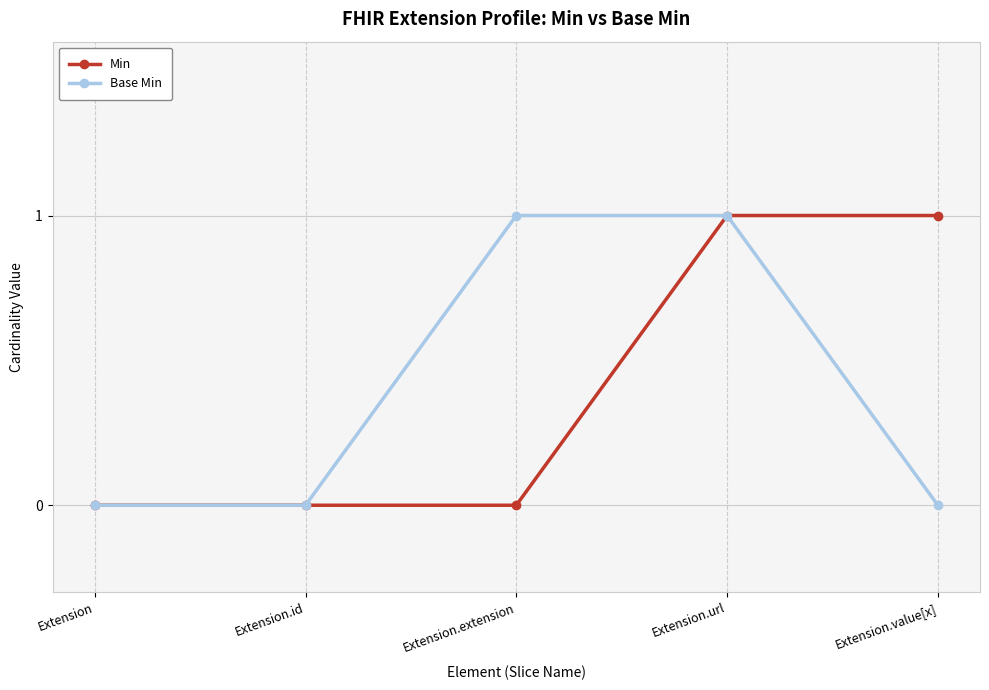

What is the label of the 2nd point from the left?

Extension.id